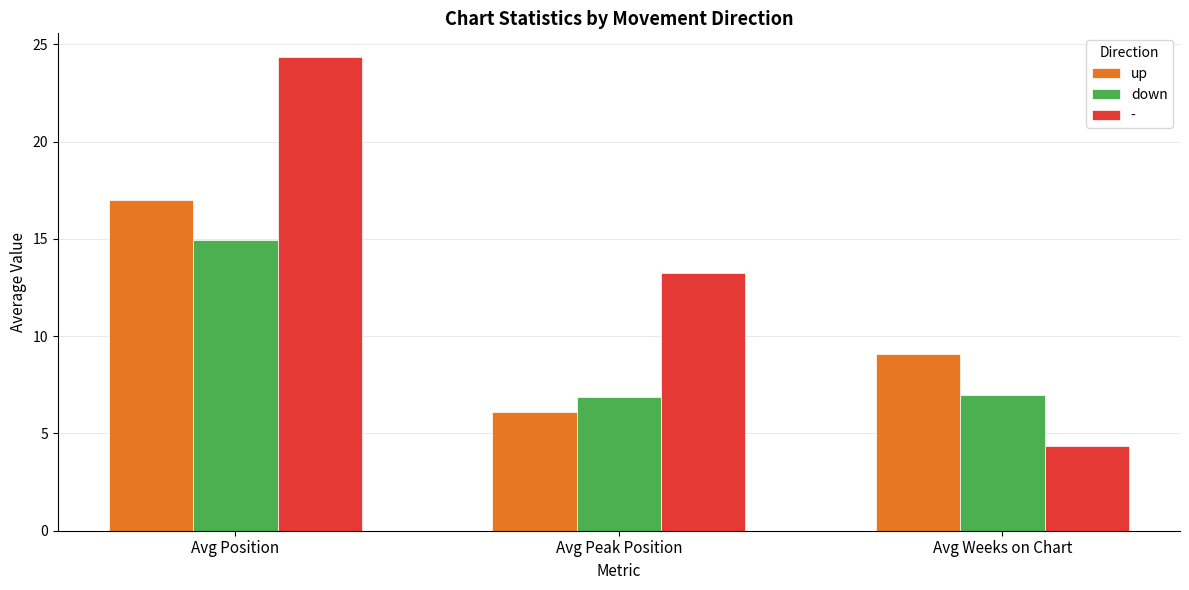

What is the sum of the up values at Avg Position and Avg Peak Position?

23.1